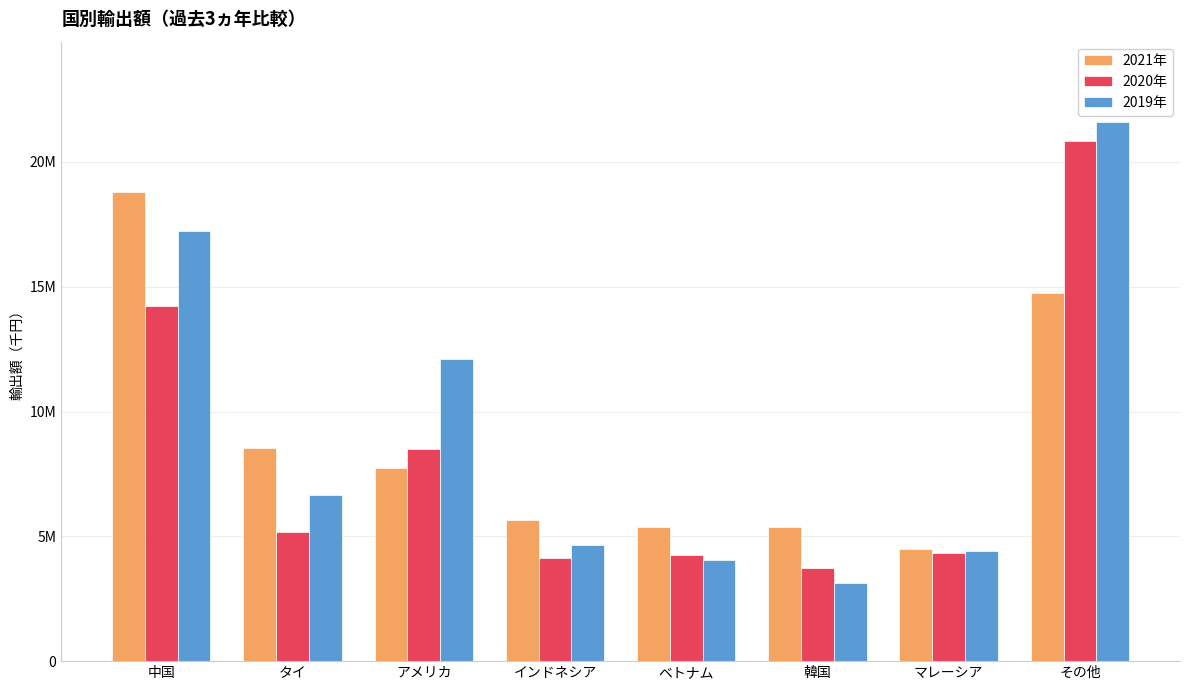

What are all the series names shown in the legend?

2021年, 2020年, 2019年